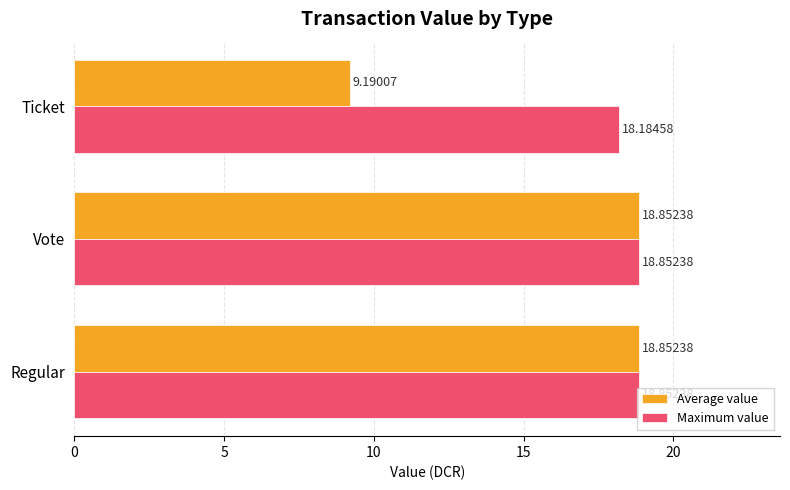

Which series changed the most between Vote and Ticket?

Average value